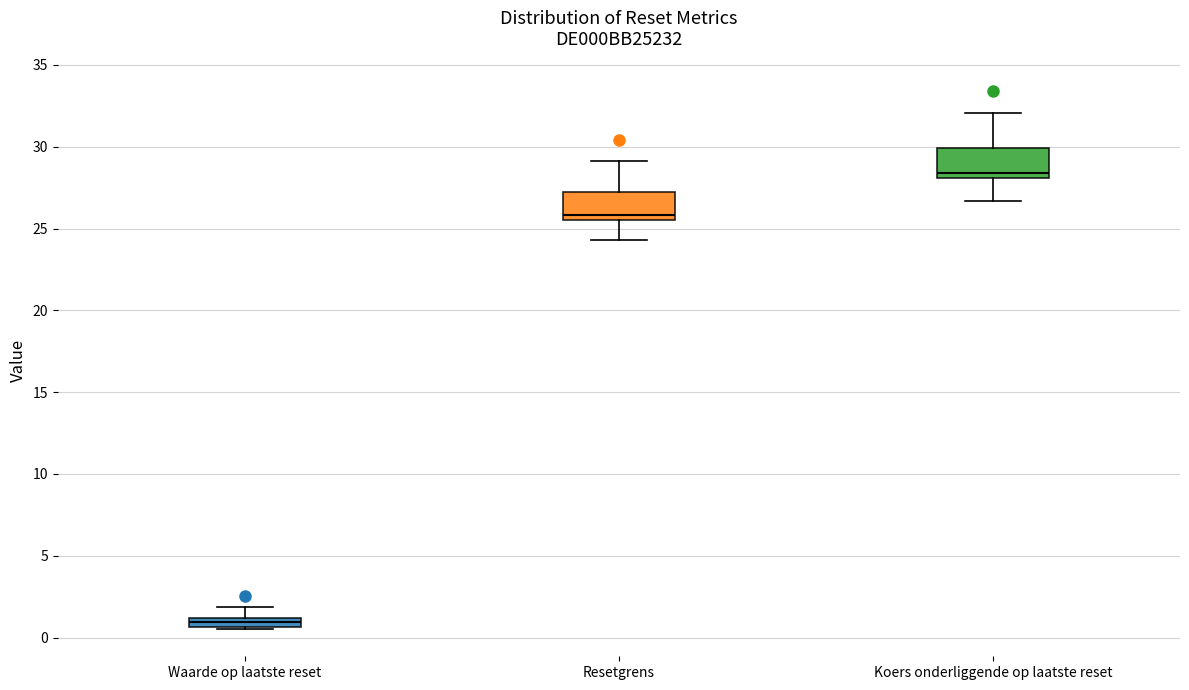

Where is the upper edge of the box for Resetgrens on the y-axis? The values are not printed on the chart, so give them approximately, as read against the axis.

27.0